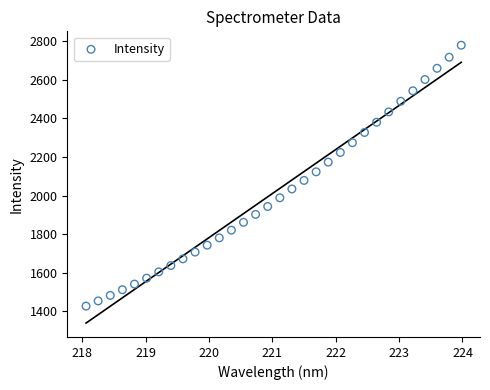

What is the range of Y values (max minus min)?

1351.8